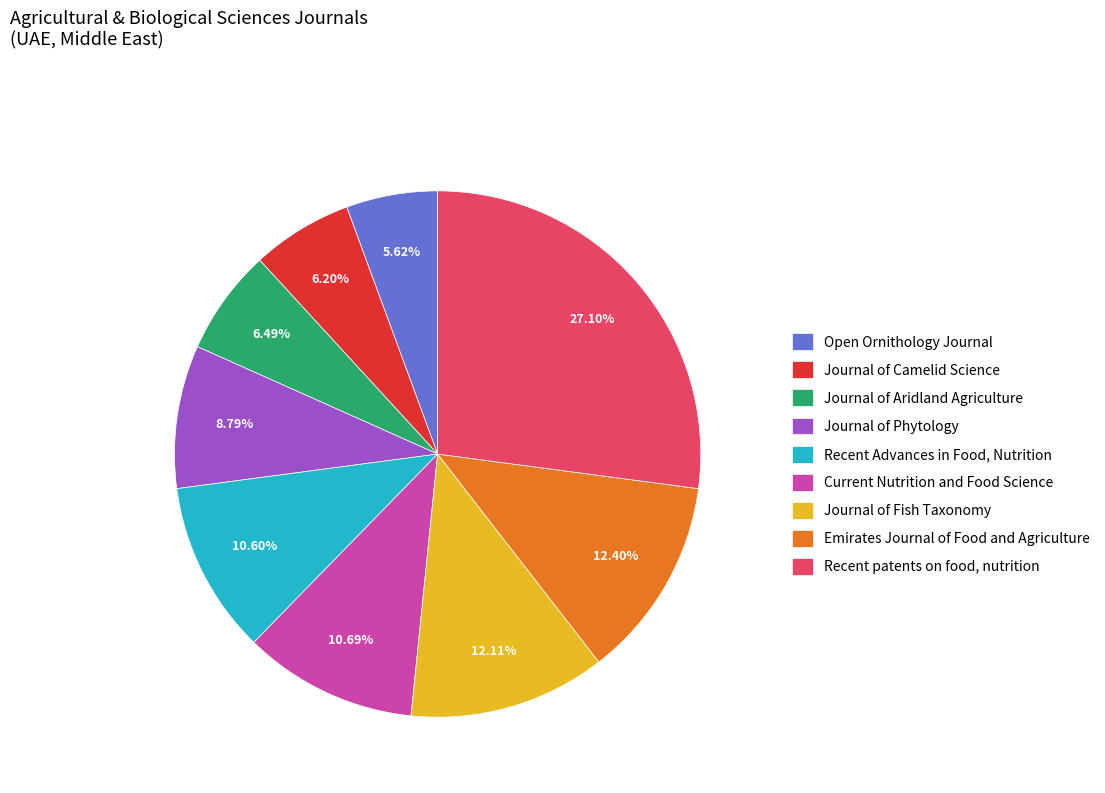

To the nearest percent, what is the difference between the largest and smallest slice percentages?

21%